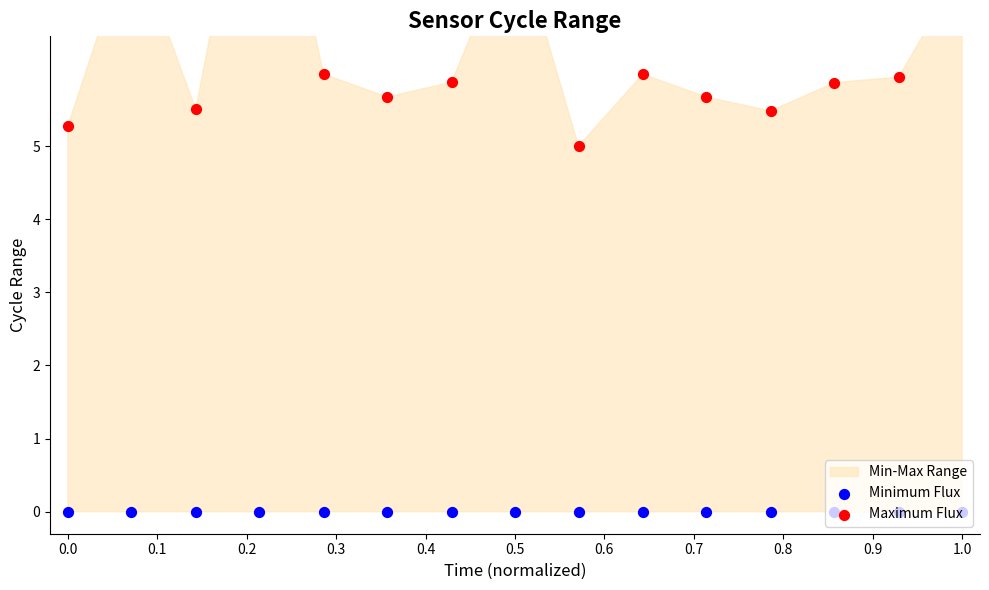

Which series reaches the maximum Y coordinate?

Maximum Flux